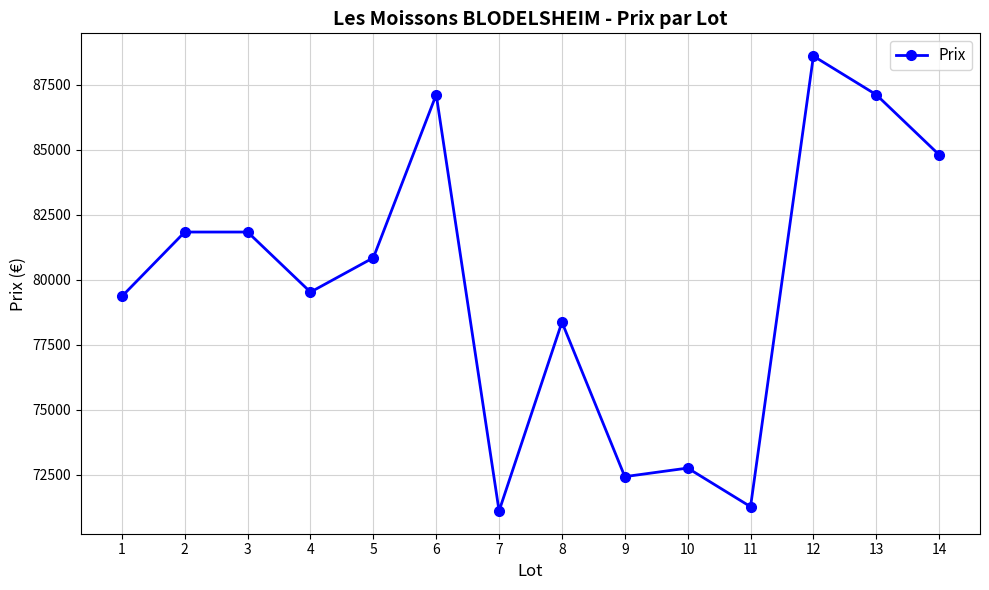

How many points are lower than both their immediate neighbors (excluding endpoints)?

4